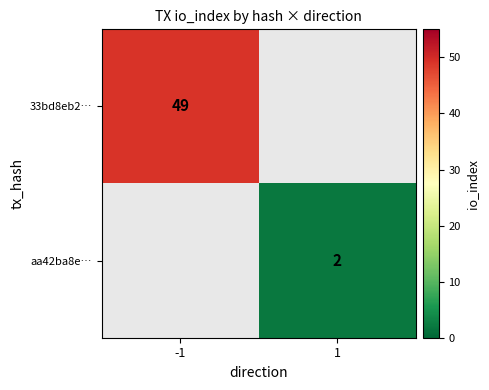

Is it true that aa42ba8e… equals 2 at 1?

True